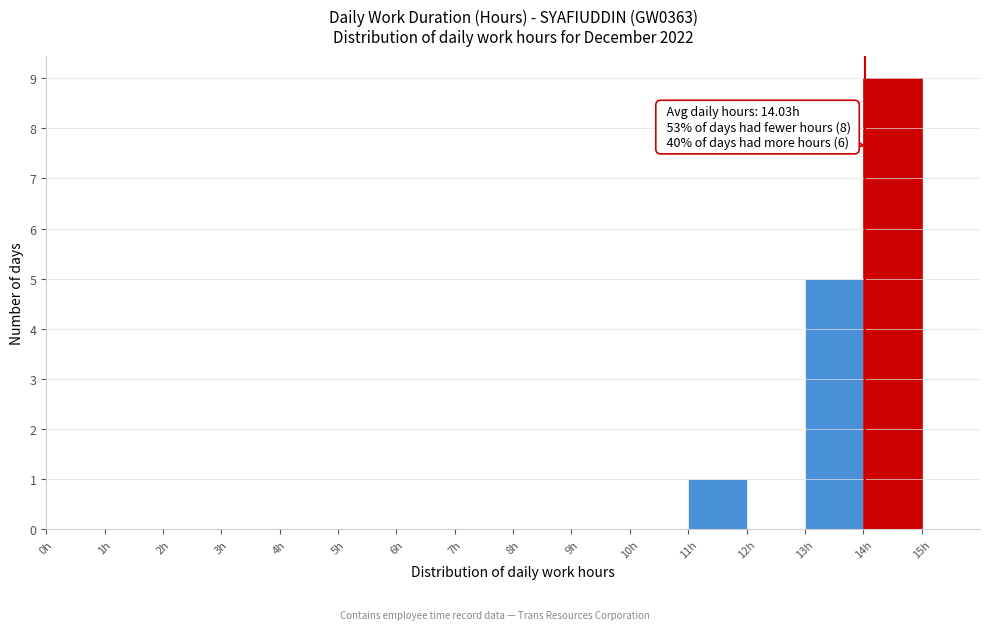

Which range on the x-axis has the tallest bar?

14 to 15